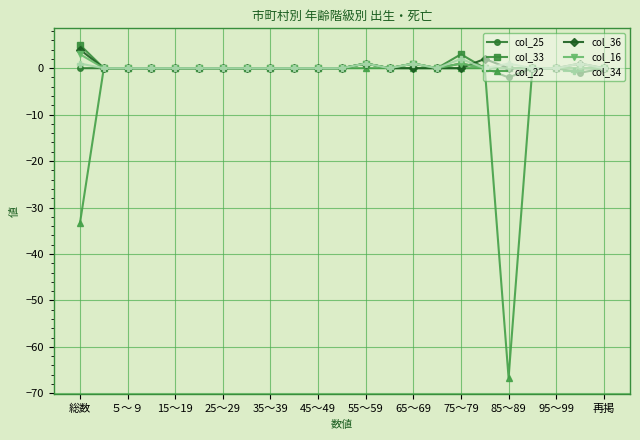

What is the minimum value for col_22?

-66.7